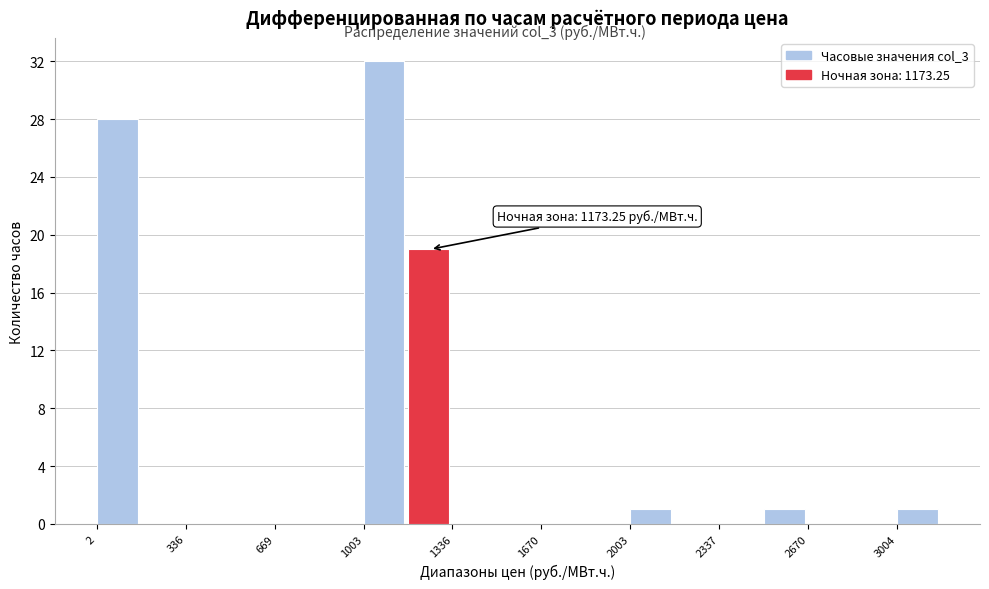

Around what value on the x-axis is the tallest bar? Give the approximate position of its centre, as read against the axis.

1100